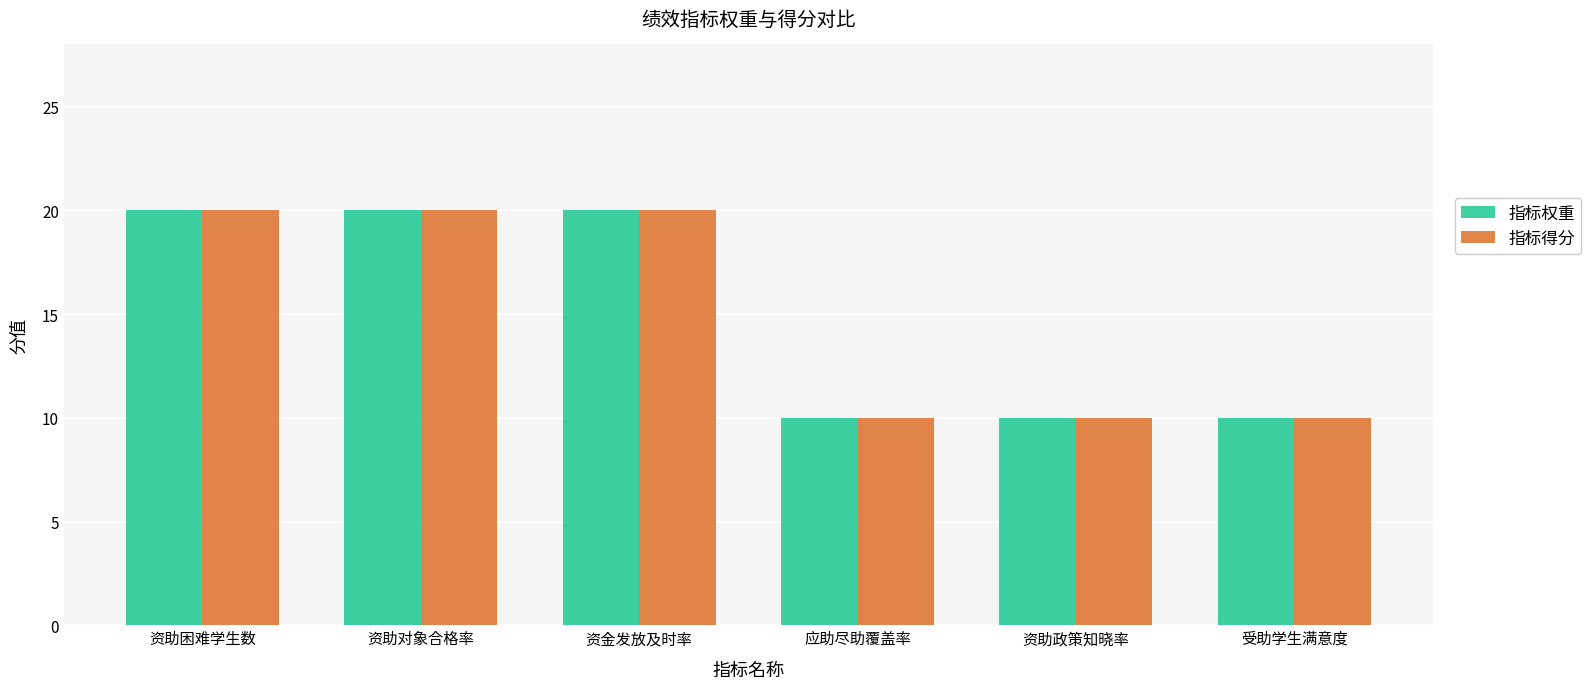

What is the minimum value for 指标得分?

10